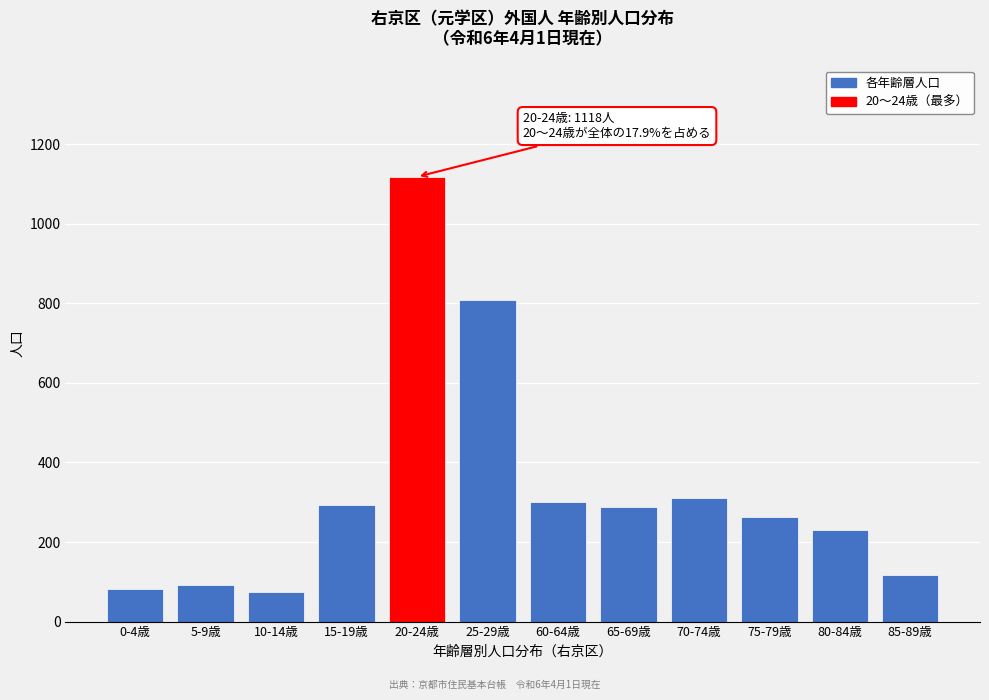

What is the sum of the values at 20-24歳 and 60-64歳?

1419